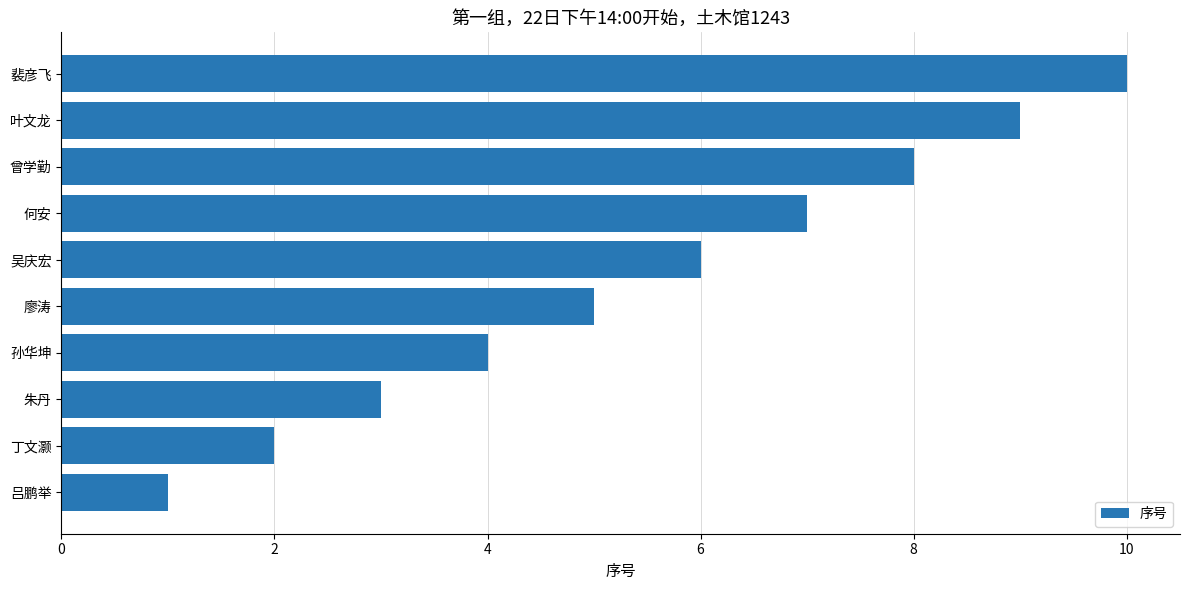

Does the chart contain stacked bars?

No